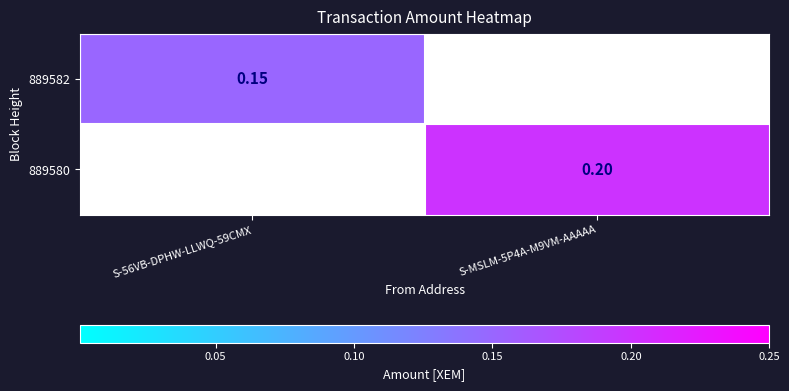

Which category has the highest value across all series?

S-MSLM-5P4A-M9VM-AAAAA